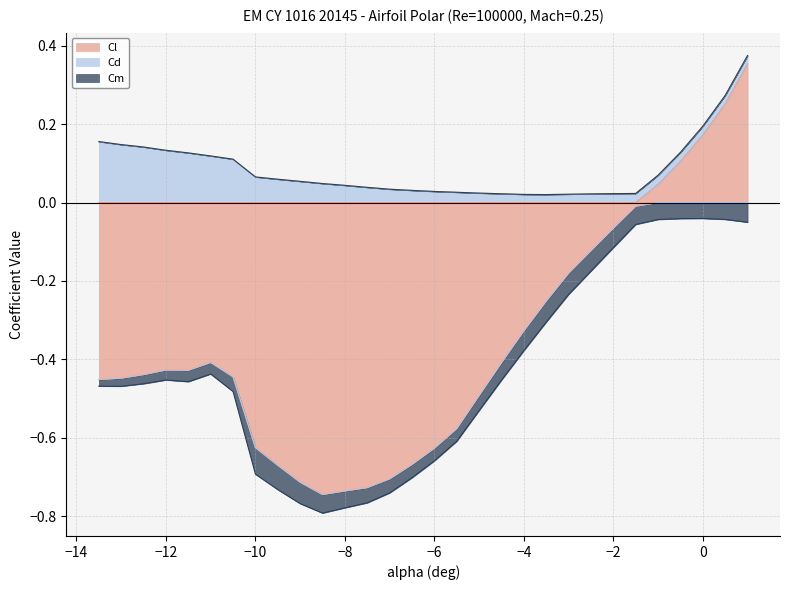

Between which two adjacent categories do Cl and Cm first intersect?

-2.0 and -1.5